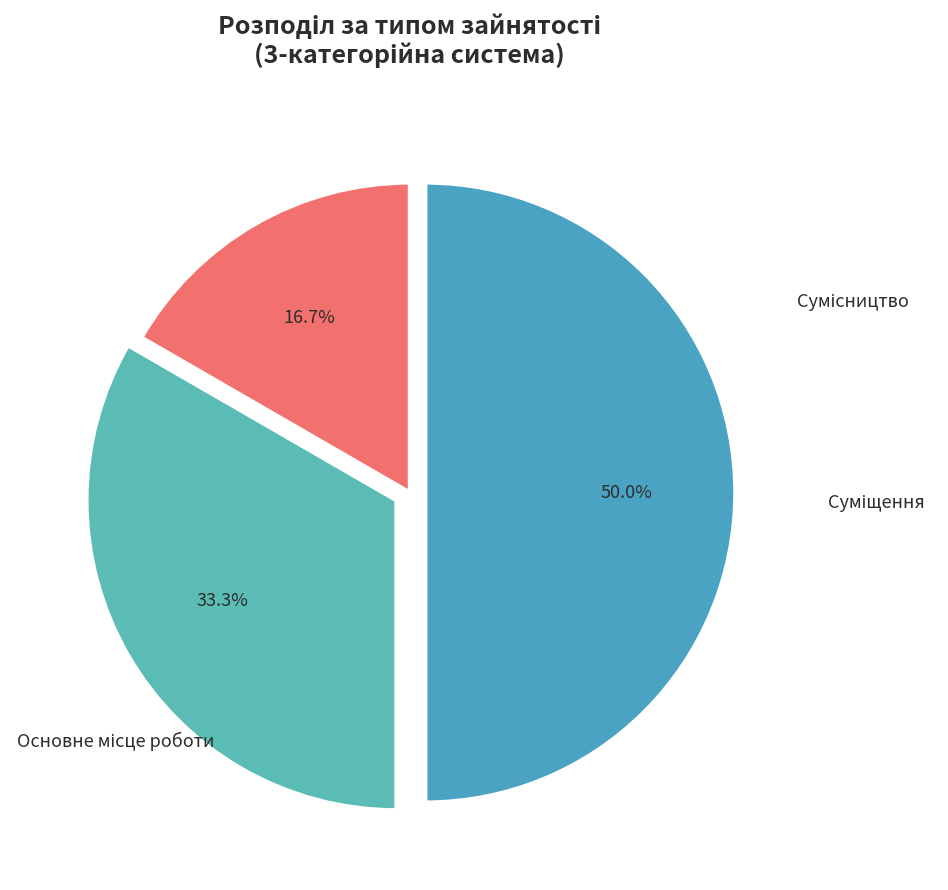

To the nearest percent, what is the difference between the largest and smallest slice percentages?

33%